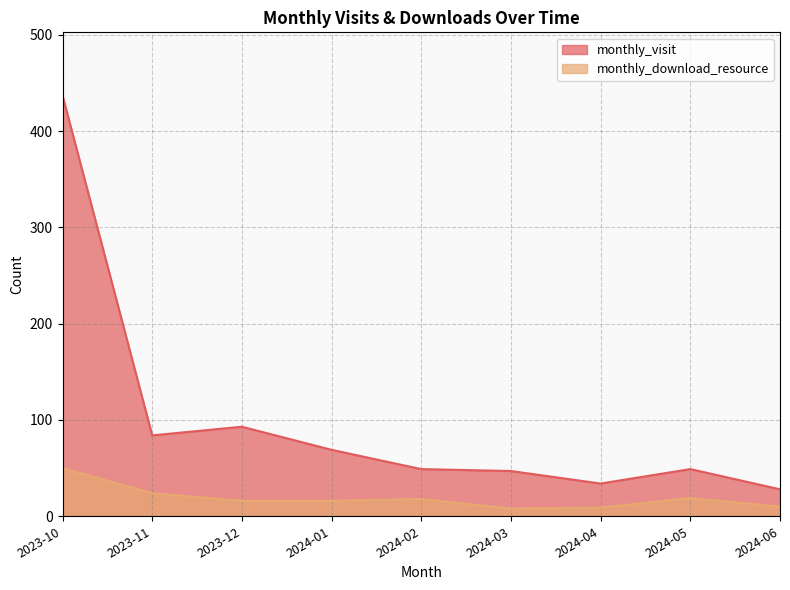

List the series in order of their overall mean, highest first.

monthly_visit, monthly_download_resource